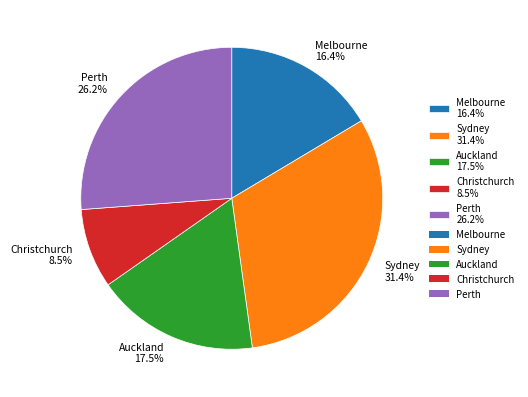

Which category has the biggest portion of the pie?

Sydney